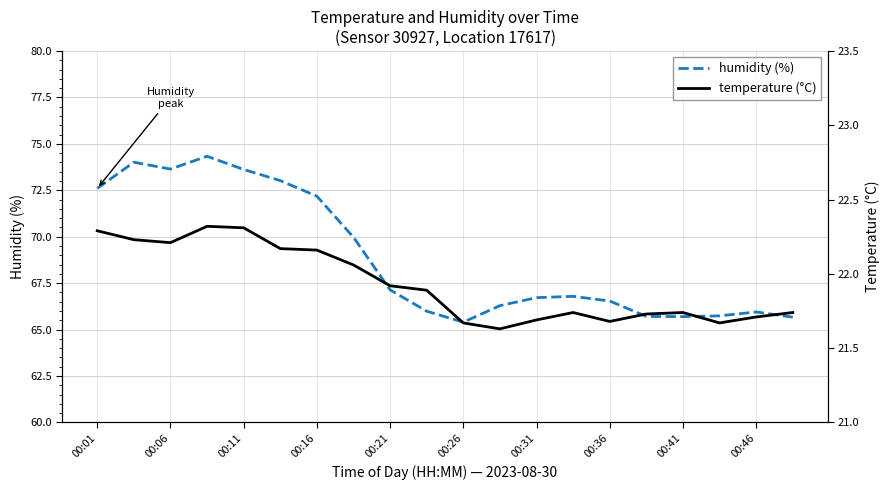

True or false: humidity (%) has a value of 72.2 at 00:16.

True